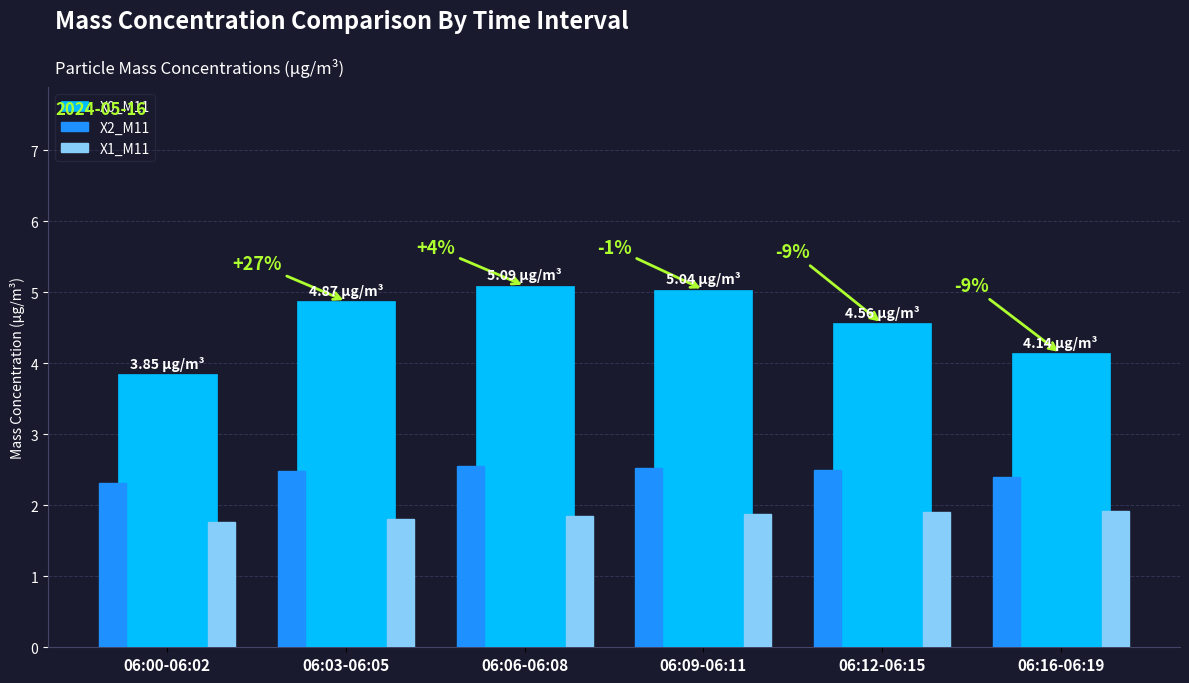

How many bars are there in each group?

3